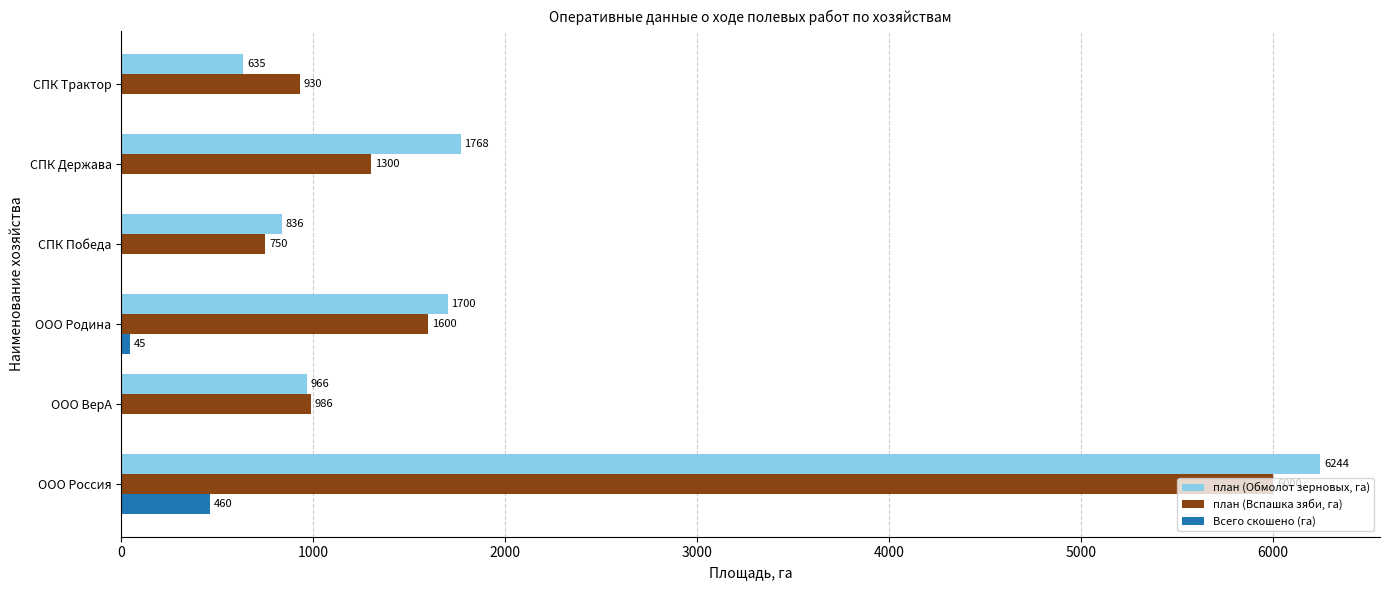

Read the план (Обмолот зерновых, га) value at СПК Победа.

836